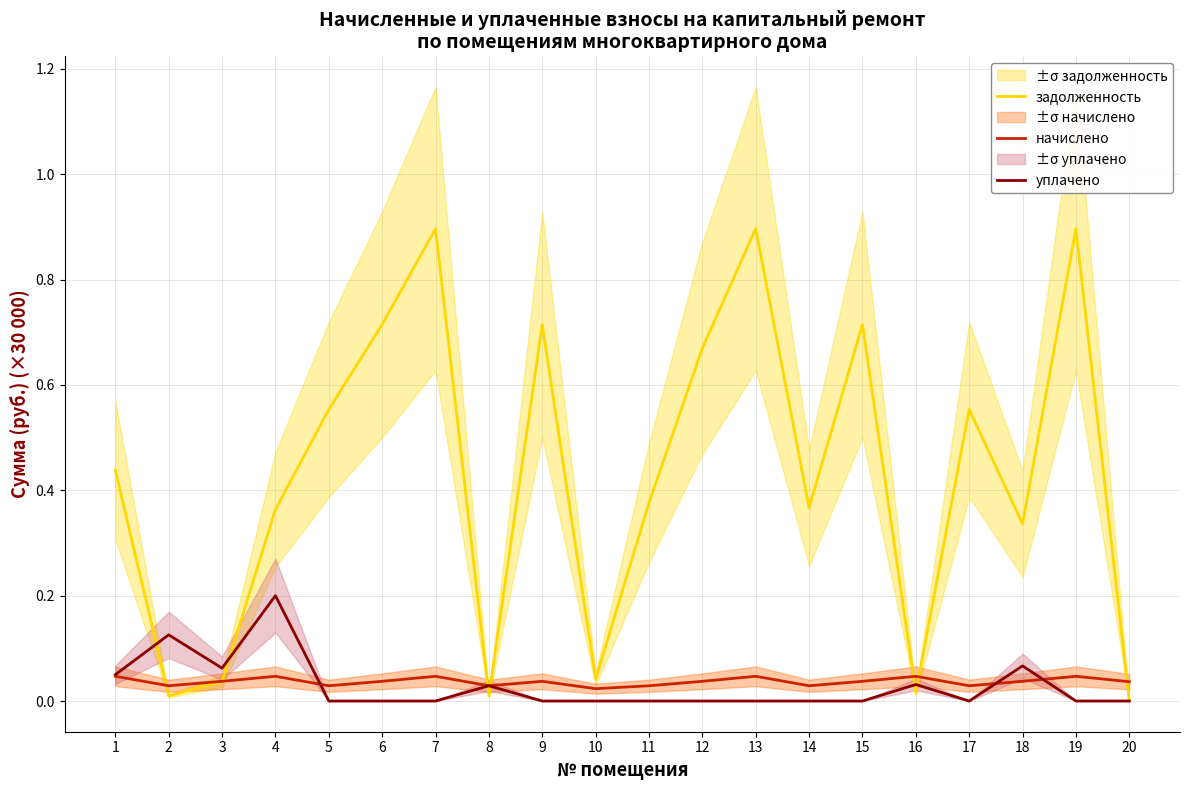

Reading left to right, extract all data points from this chart.

задолженность: 1=0.4	2=0.0	3=0.0	4=0.4	5=0.6	6=0.7	7=0.9	8=0.0	9=0.7	10=0.0	11=0.4	12=0.7	13=0.9	14=0.4	15=0.7	16=0.0	17=0.6	18=0.3	19=0.9	20=0.0
начислено: 1=0.0	2=0.0	3=0.0	4=0.0	5=0.0	6=0.0	7=0.0	8=0.0	9=0.0	10=0.0	11=0.0	12=0.0	13=0.0	14=0.0	15=0.0	16=0.0	17=0.0	18=0.0	19=0.0	20=0.0
уплачено: 1=0.1	2=0.1	3=0.1	4=0.2	5=0.0	6=0.0	7=0.0	8=0.0	9=0.0	10=0.0	11=0.0	12=0.0	13=0.0	14=0.0	15=0.0	16=0.0	17=0.0	18=0.1	19=0.0	20=0.0